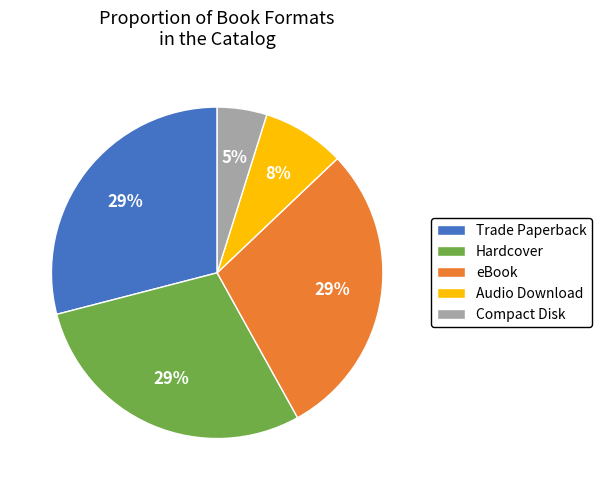

Which has a higher value, Compact Disk or Audio Download?

Audio Download